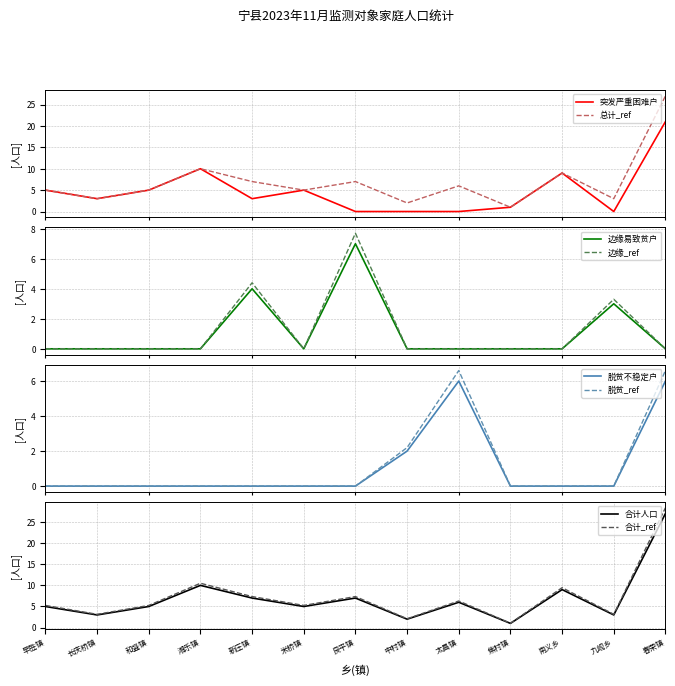

Rank the categories by 脱贫不稳定户 value from lowest to highest.

早胜镇, 长庆桥镇, 和盛镇, 湘乐镇, 新庄镇, 米桥镇, 良平镇, 焦村镇, 南义乡, 九岘乡, 中村镇, 太昌镇, 春荣镇